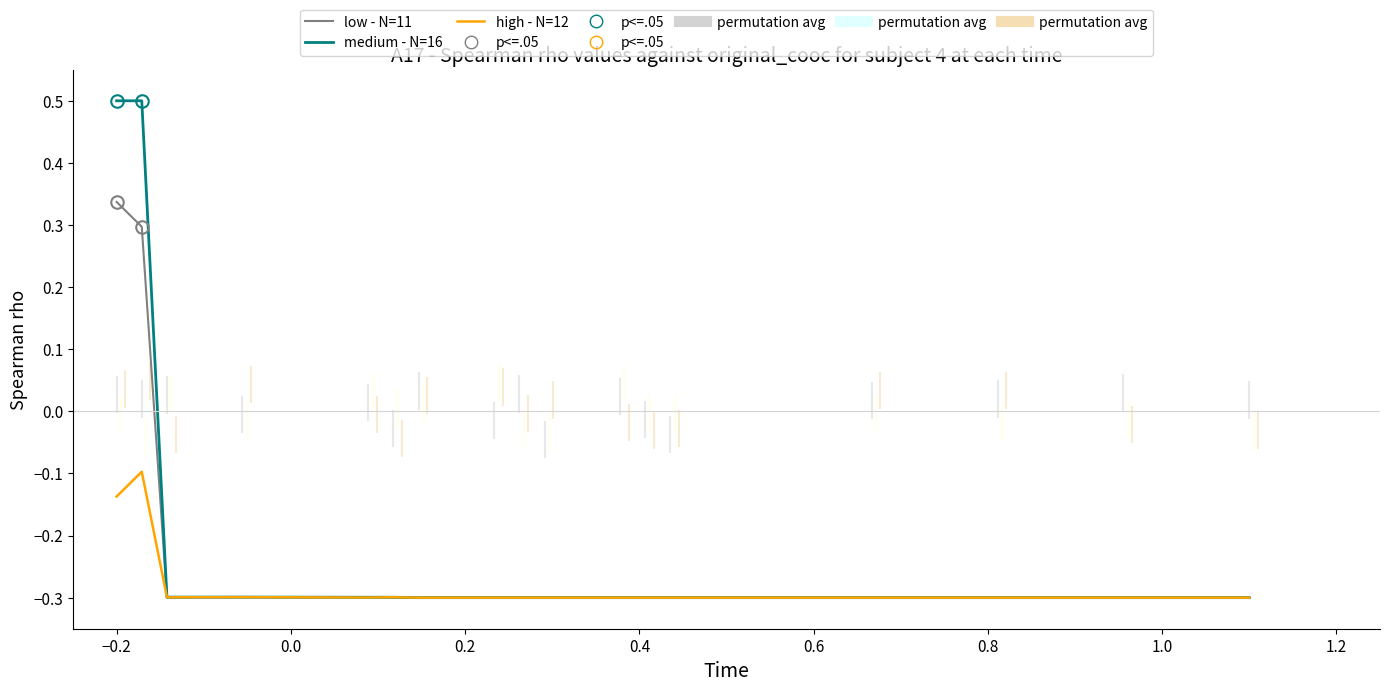

What is the maximum value for high - N=12?

-0.1